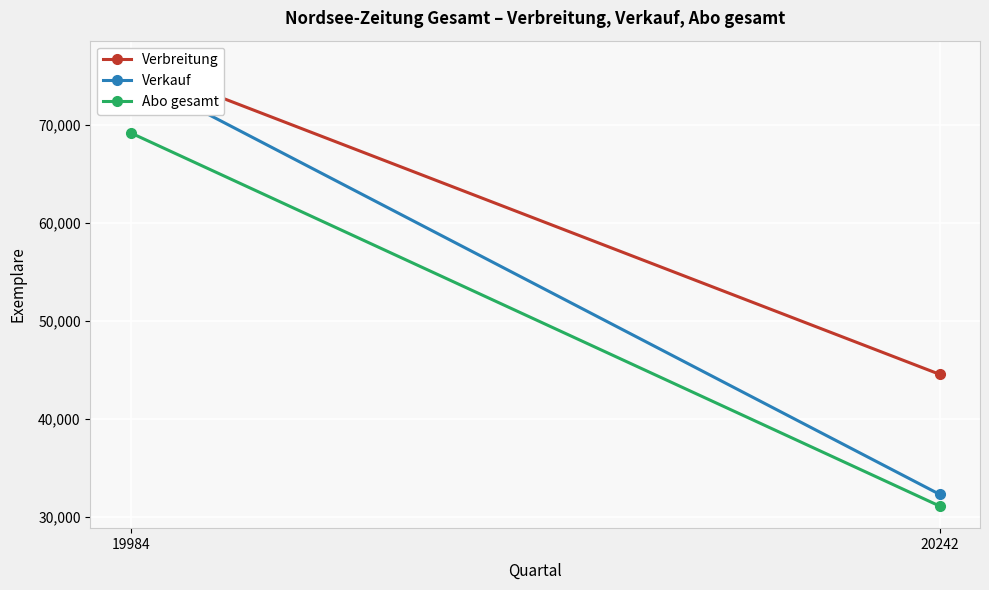

The value of Abo gesamt at 19984 is 69165. True or false?

True